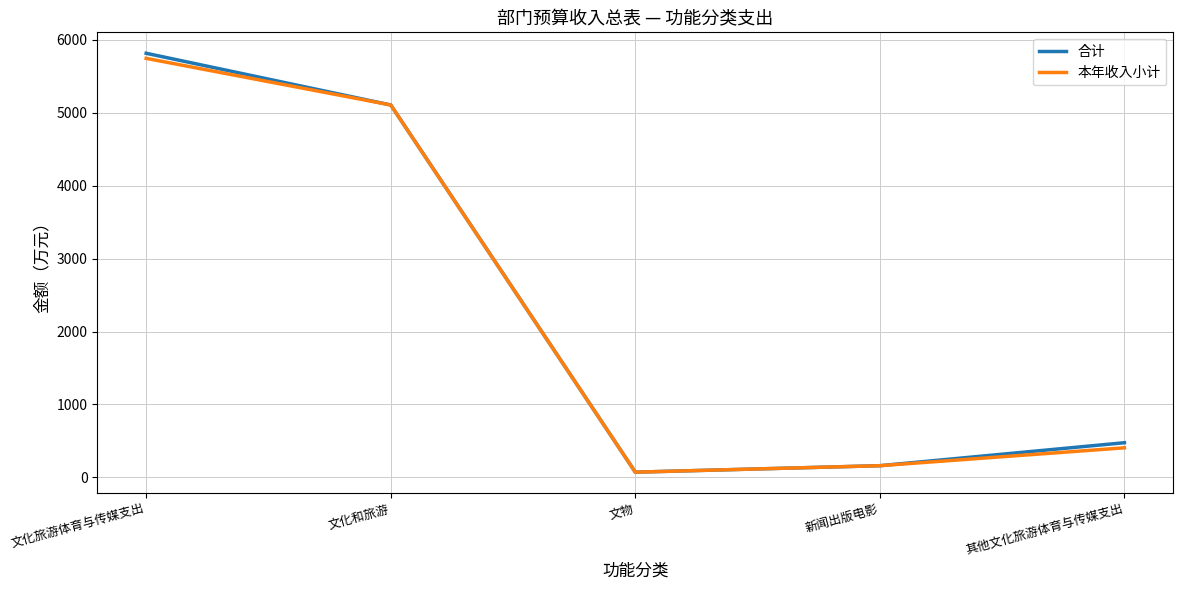

Which series changed the most between 文物 and 其他文化旅游体育与传媒支出?

合计